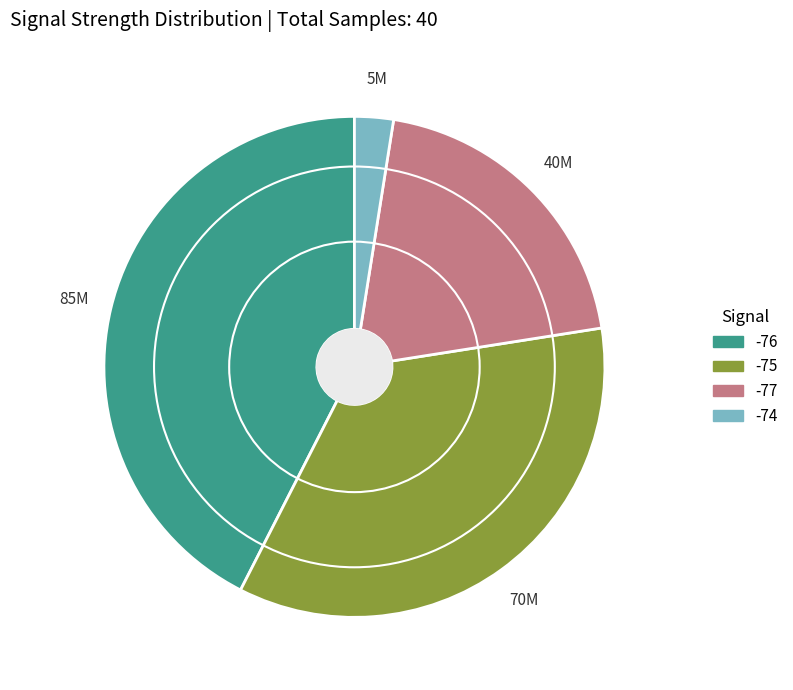

How many segments does this pie chart have?

4